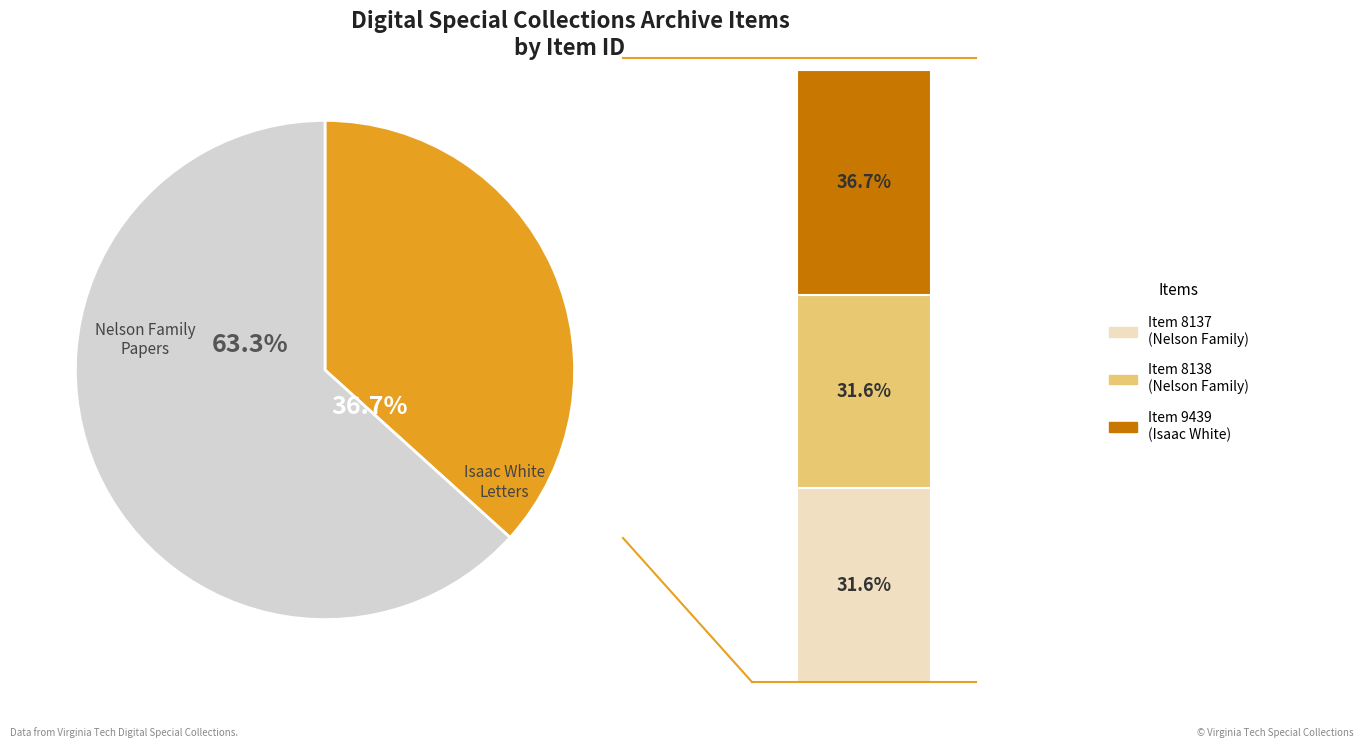

Which has a higher value, Isaac White Letters (Ms1997-013, Item 9439) or Nelson Family Papers (Ms1989-021, Item 8137)?

Isaac White Letters (Ms1997-013, Item 9439)